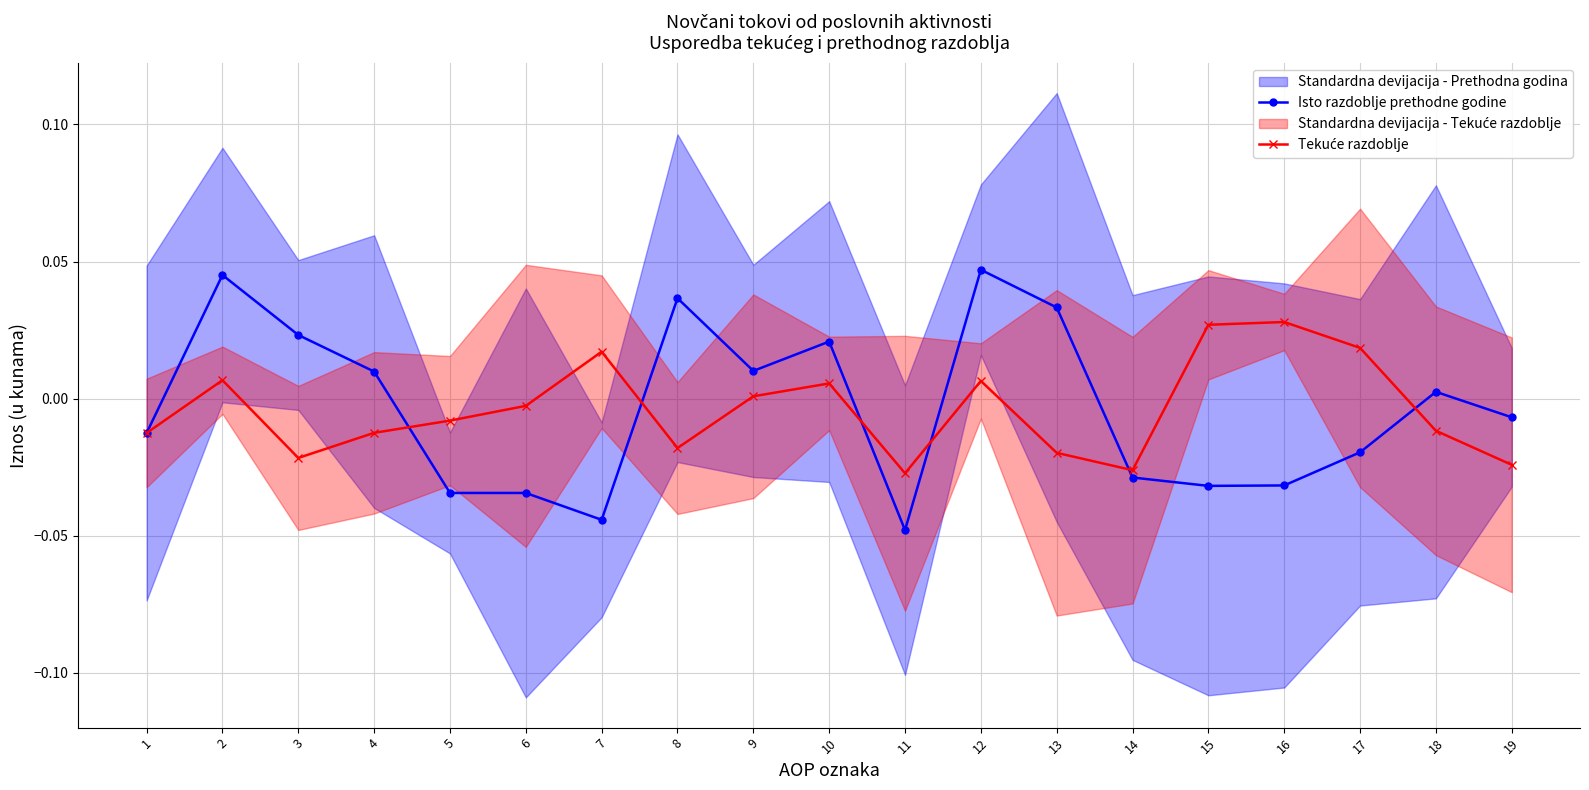

True or false: Isto razdoblje prethodne godine and Tekuće razdoblje cross at least once.

True